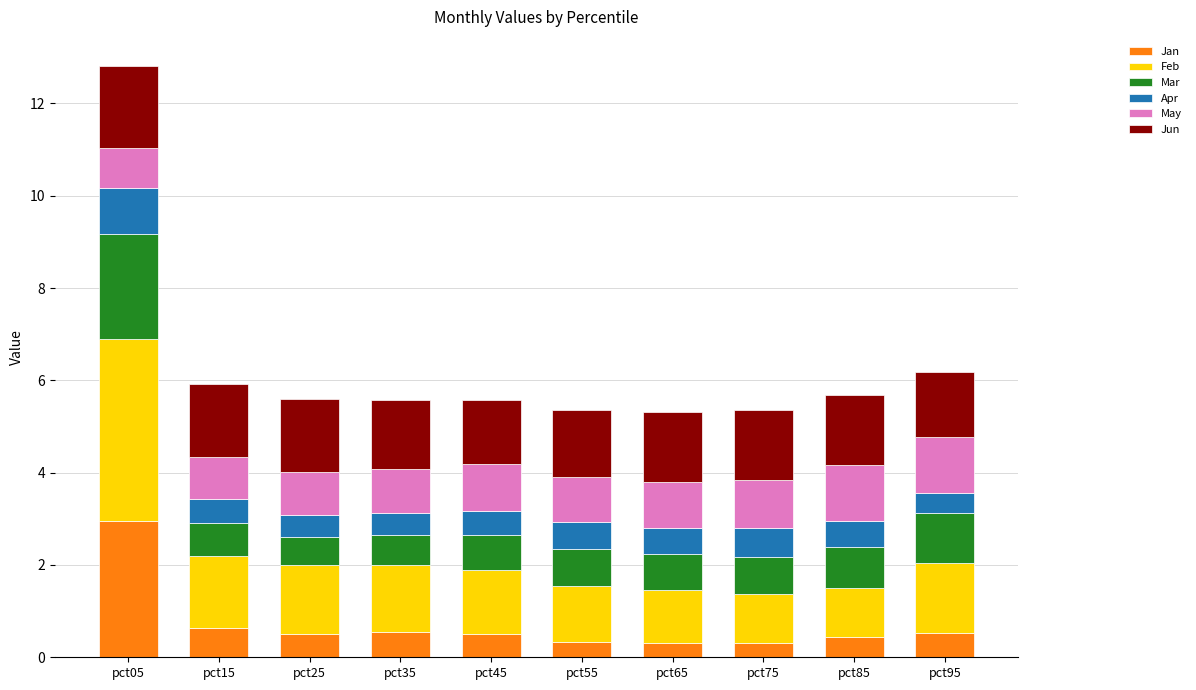

Is it true that Jan equals 0.6 at pct35?

True